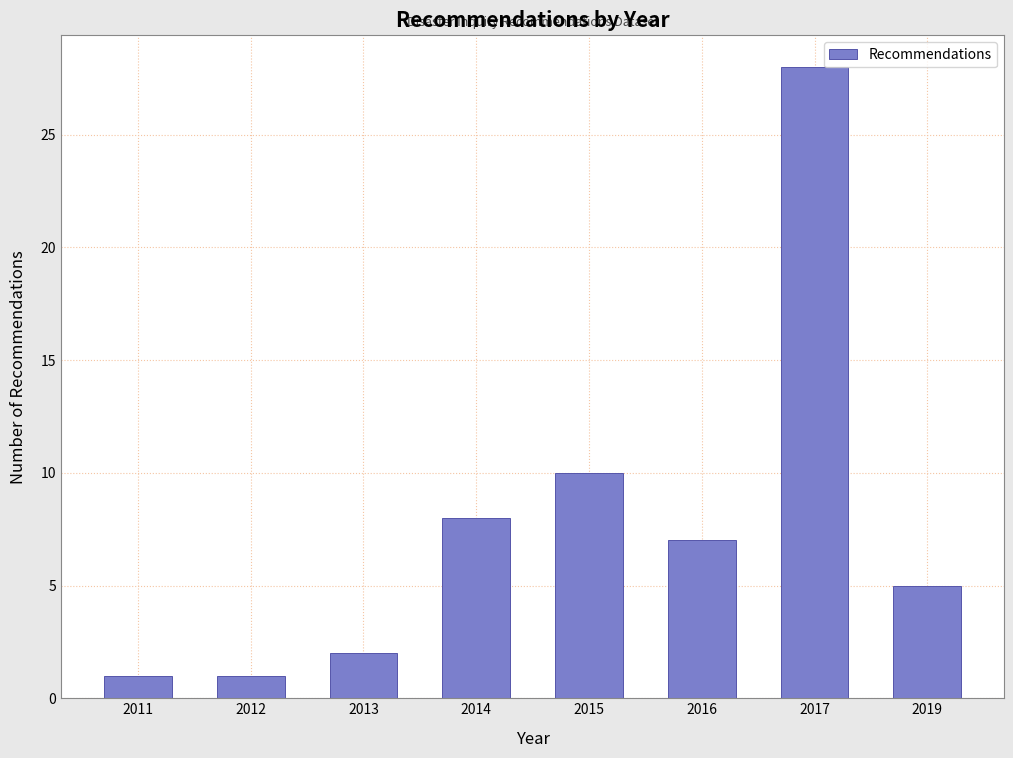

Reading right to left, what are all the values shown in this chart?

5	28	7	10	8	2	1	1